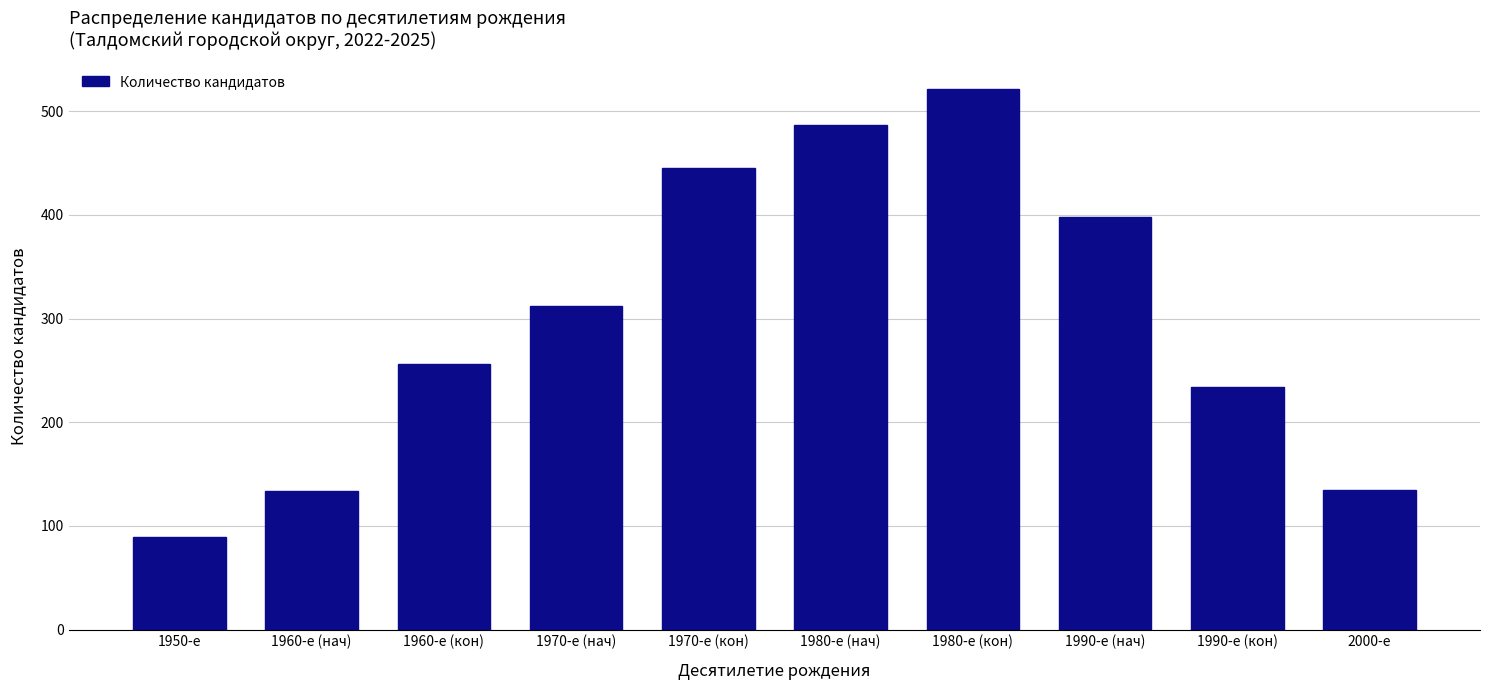

What is the difference between the values at 2000-е and 1970-е (кон)?

310